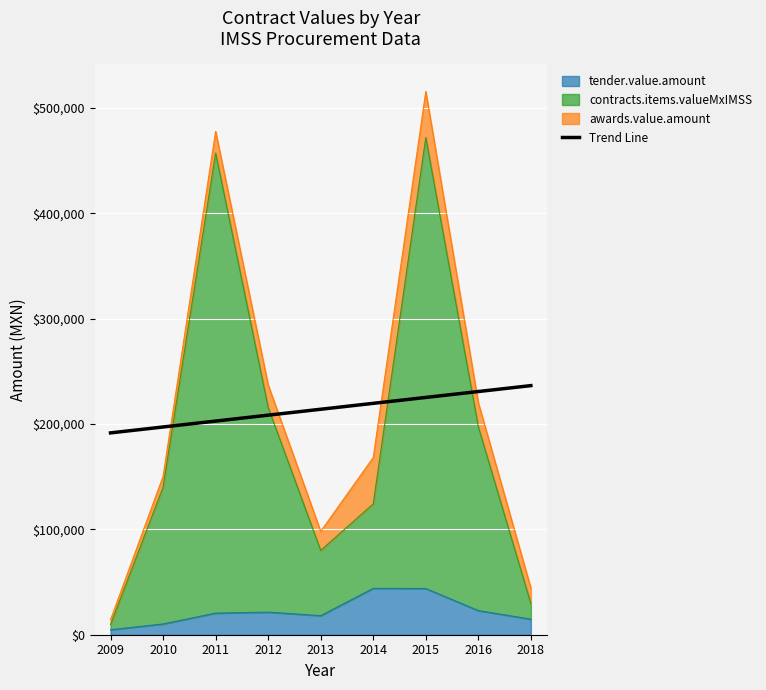

List the labels in order of value, largest first.

2018, 2016, 2015, 2014, 2013, 2012, 2011, 2010, 2009